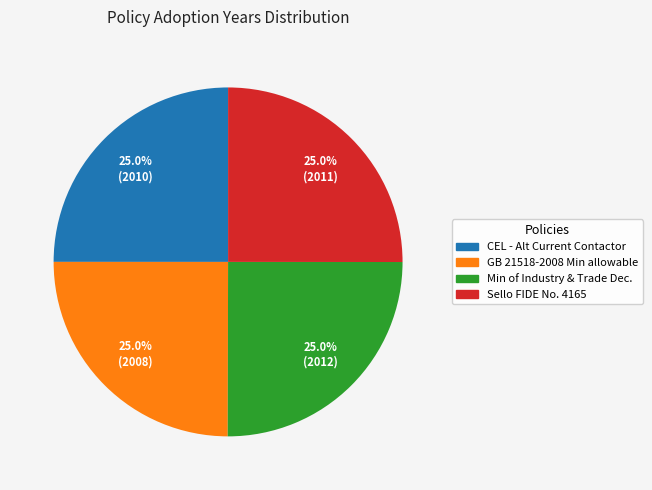

Count the number of slices in the pie.

4